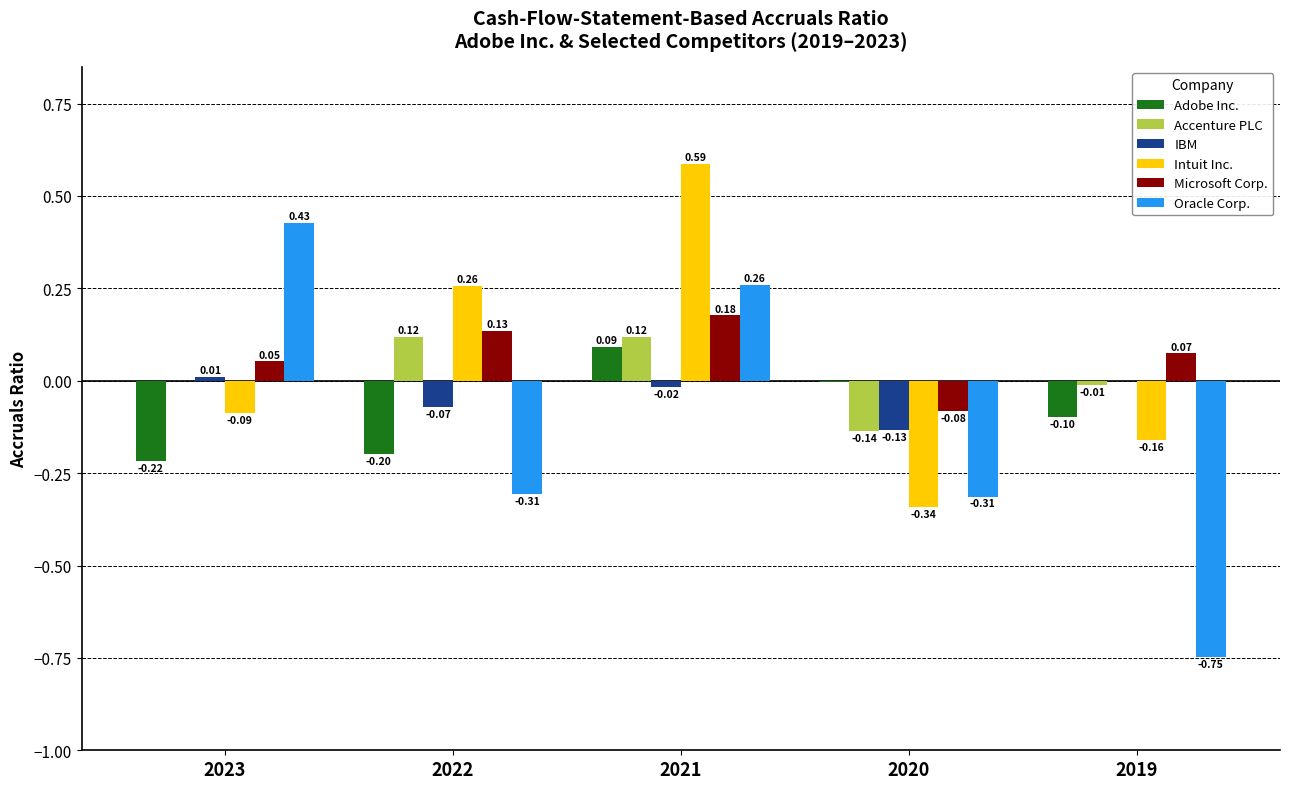

Is the value of Accenture PLC at 2022 greater than the value of Intuit Inc. at 2022?

No